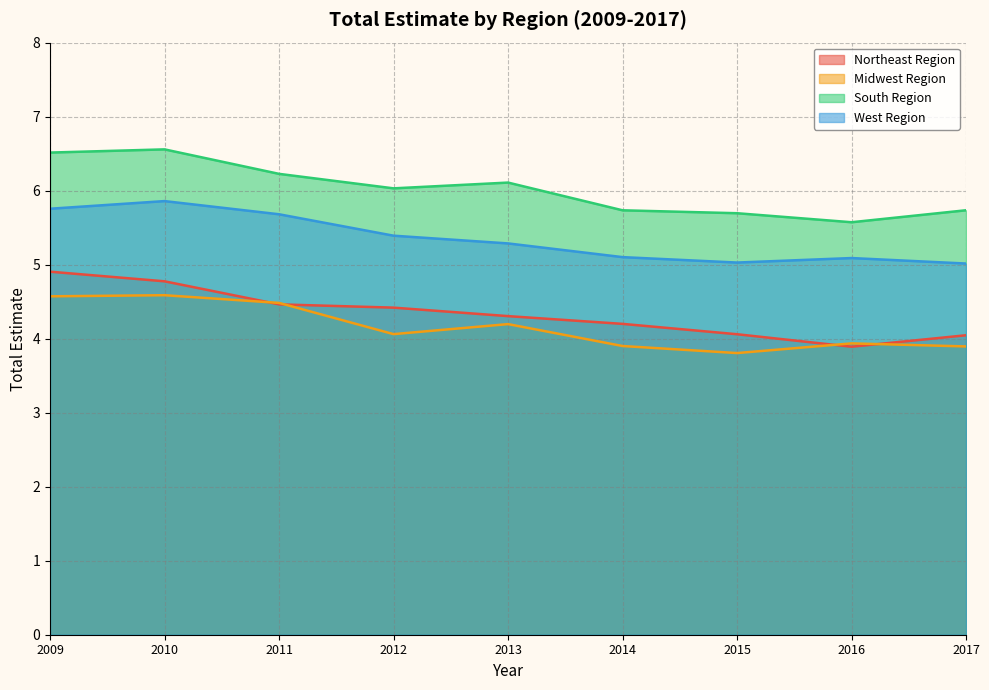

True or false: Northeast Region and West Region cross at least once.

False